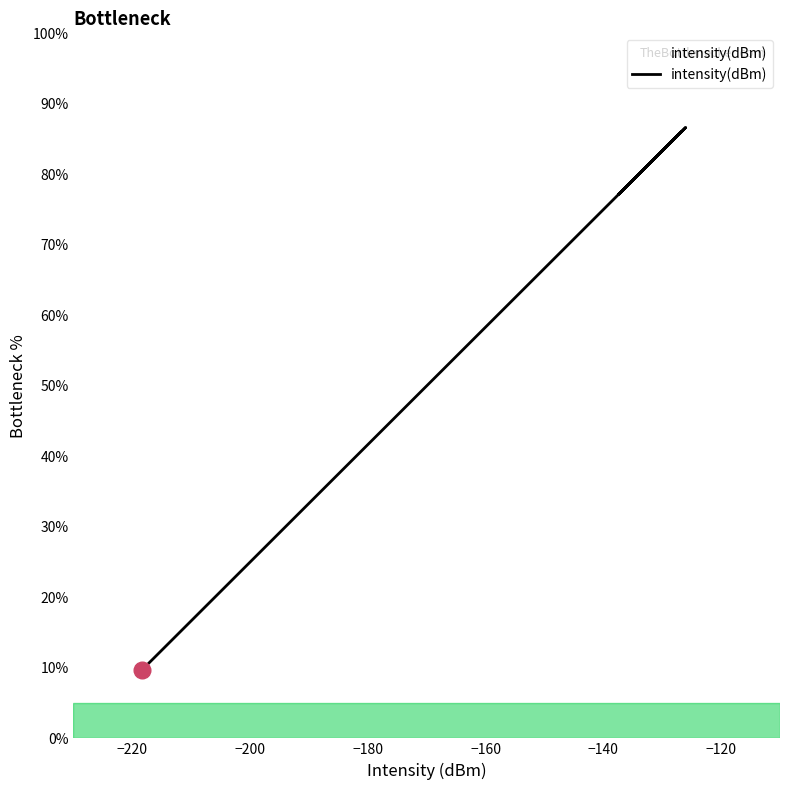

Is it true that the value at 2 is 132.0?

False